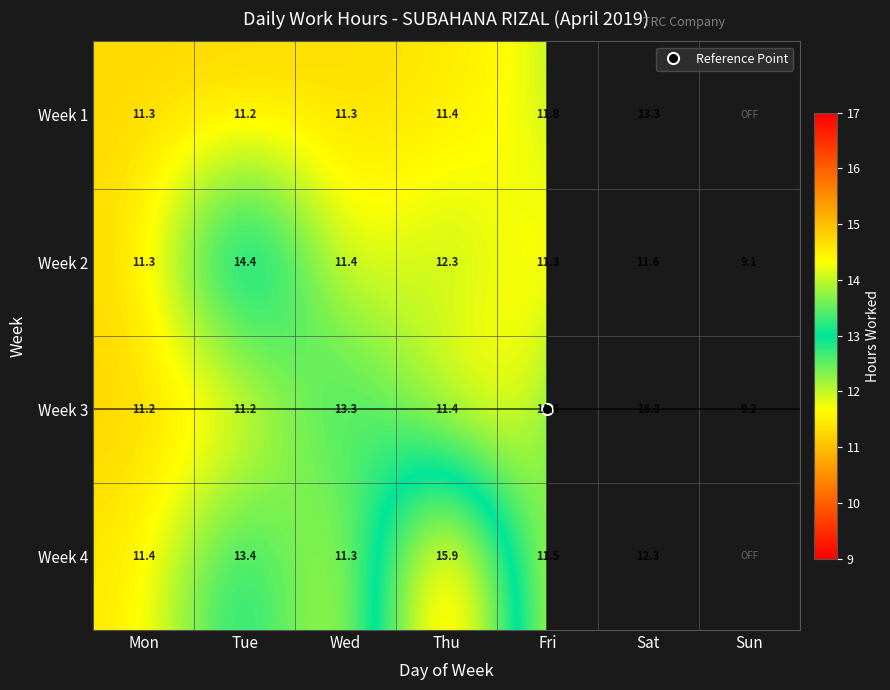

At which label does Week 3 first exceed 11?

Mon